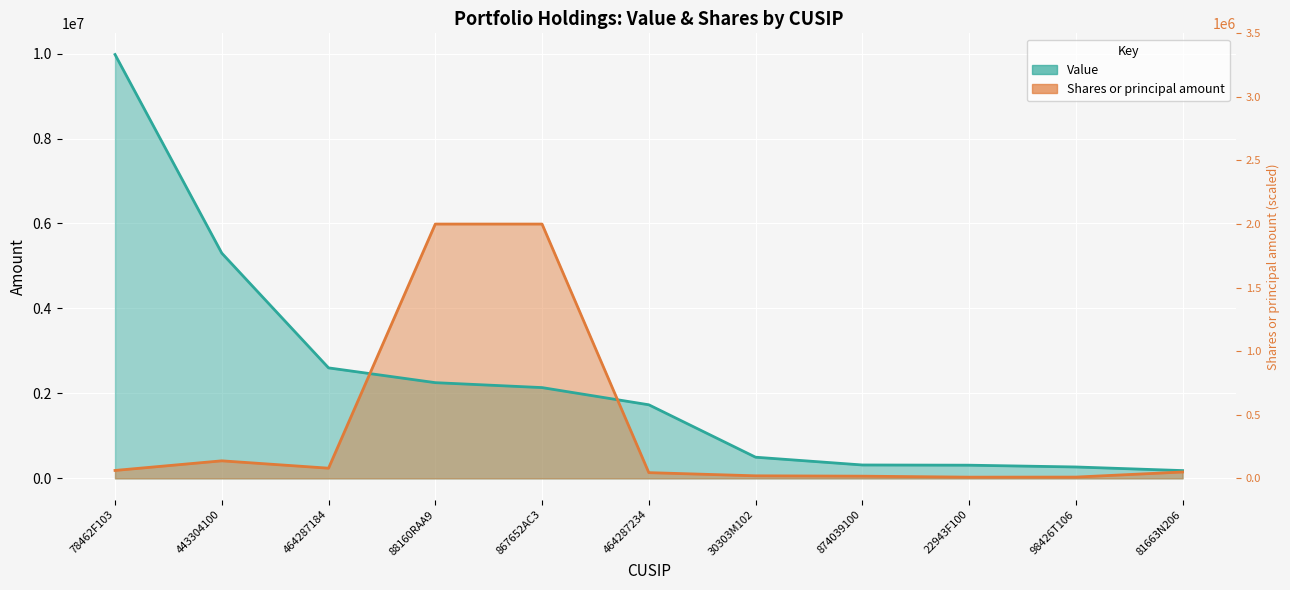

What are all the series names shown in the legend?

Shares or principal amount, Value